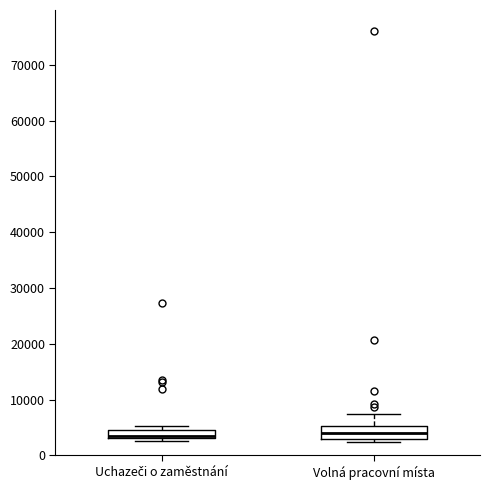

Reading left to right, read every box against the y-axis: the position of its median line, the range the box covers, and the ends of its whiskers. The values are not printed on the chart, so give them approximately, as read against the axis.

Uchazeči o zaměstnání: median 3000 (just above the box's lower edge), box 3000 to 5000, whiskers 3000 (just below the box's lower edge) to 5000 (just above the box's upper edge)
Volná pracovní místa: median 4000, box 3000 to 5000, whiskers 2000 to 7000